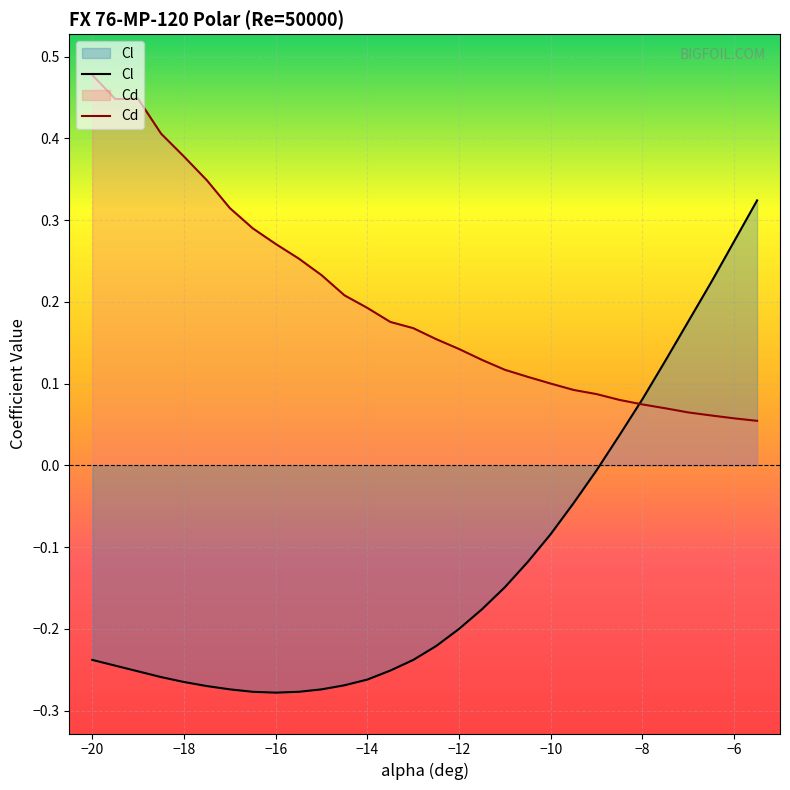

The value of Cd at −14 is 0.2. True or false?

True